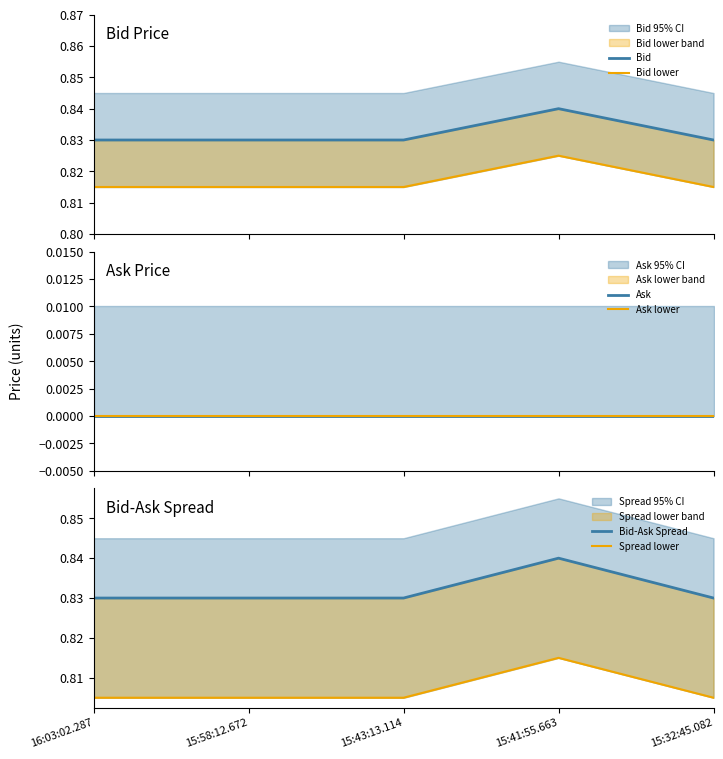

Which category has the lowest value in the Bid lower series?

16:03:02.287